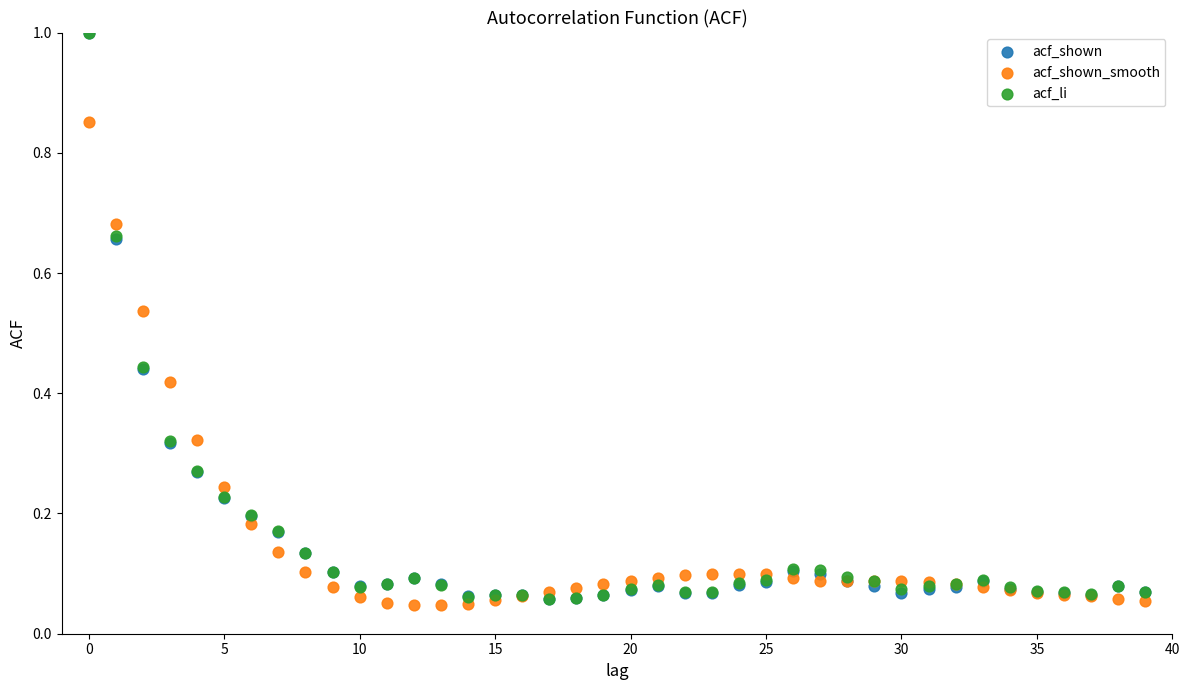

What are all the series names shown in the legend?

acf_shown, acf_shown_smooth, acf_li